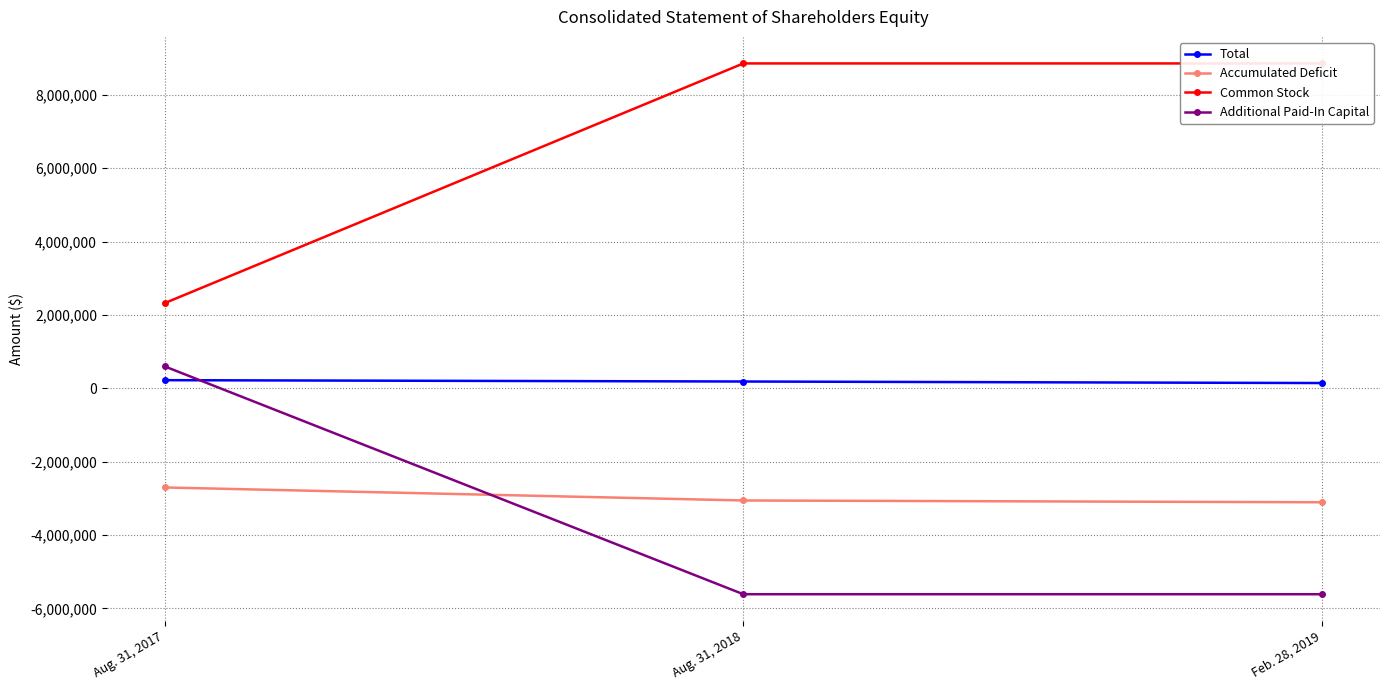

Which label corresponds to the smallest value in the chart?

Aug. 31, 2018